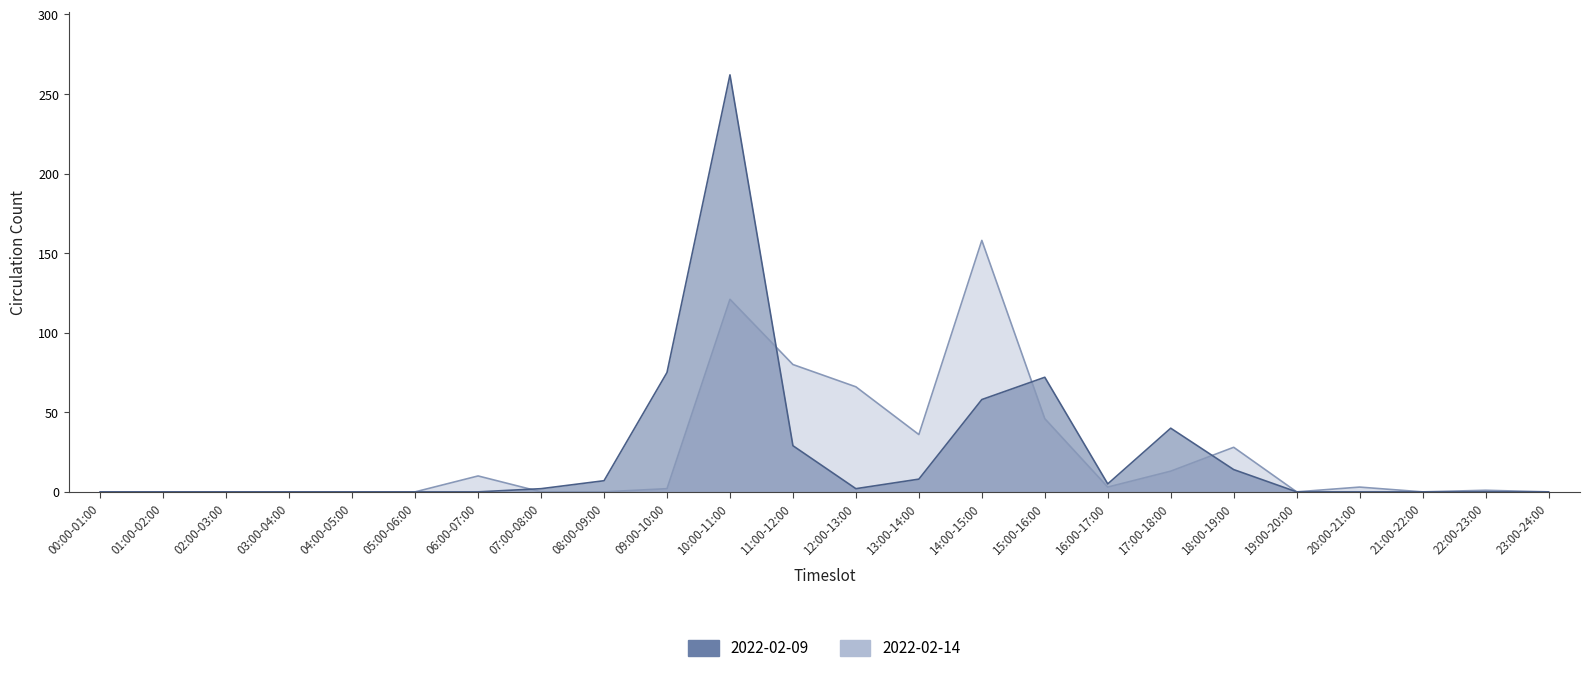

Between which two adjacent categories do 2022-02-14 and 2022-02-09 first intersect?

06:00-07:00 and 07:00-08:00